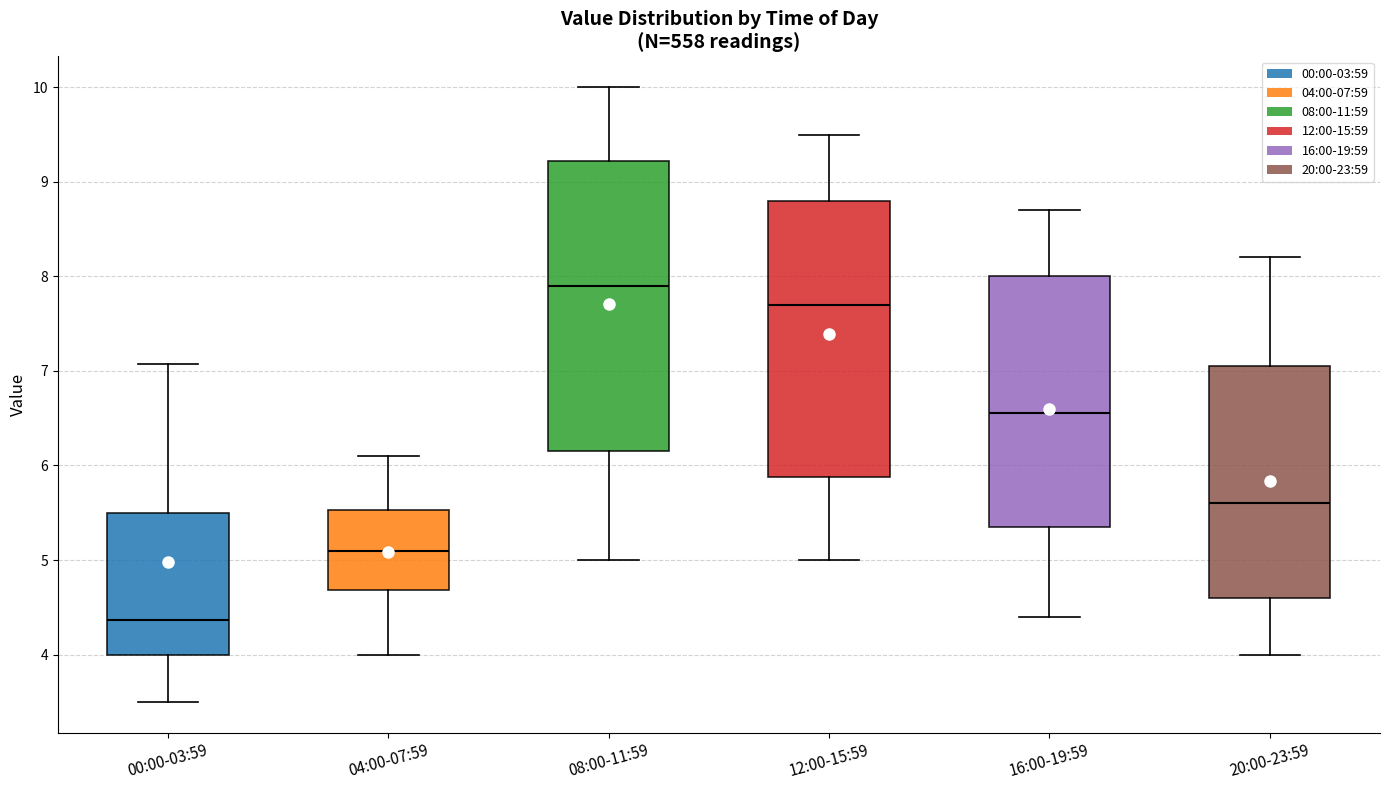

Which box's median line is the lowest?

00:00-03:59